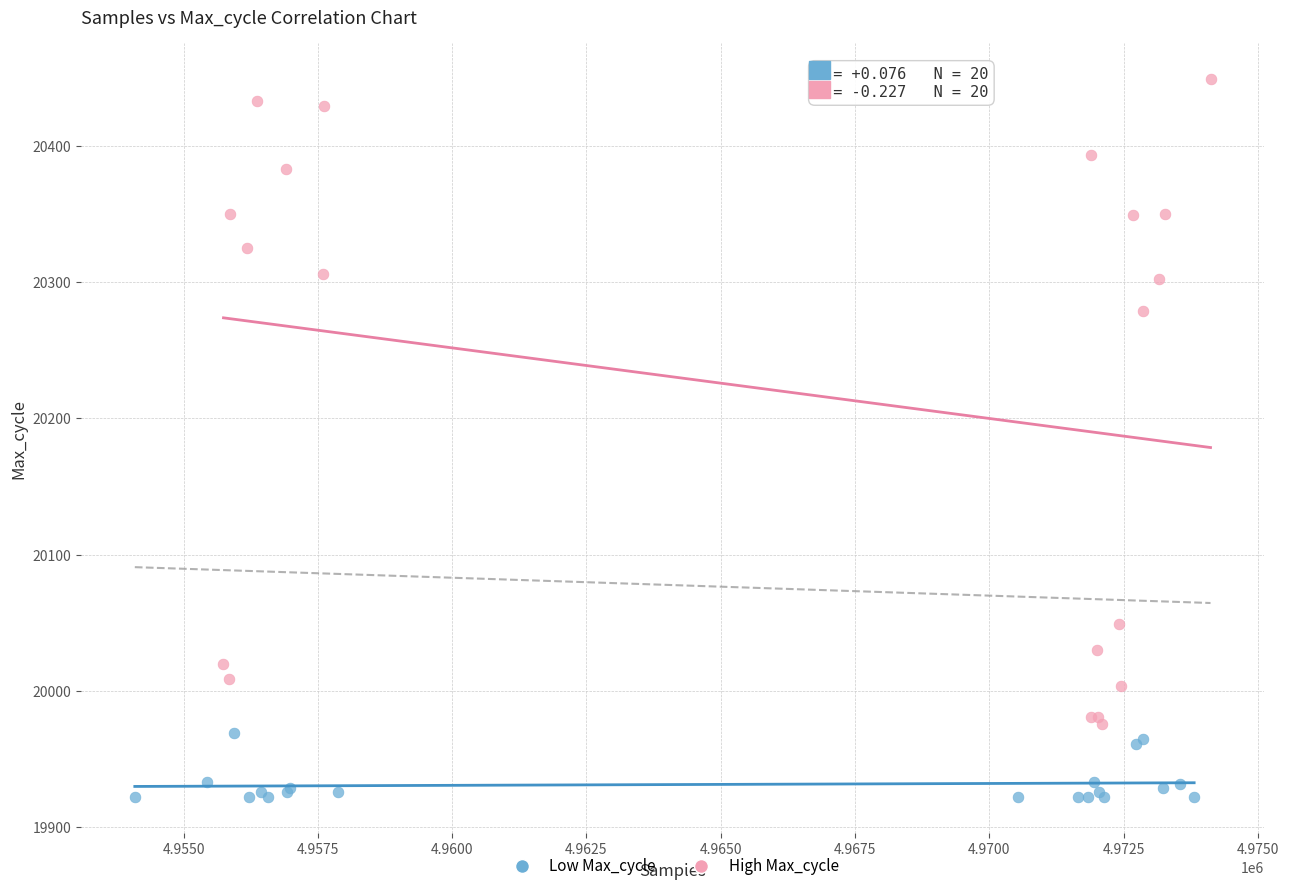

Which series has the widest spread of Y values?

High Max_cycle